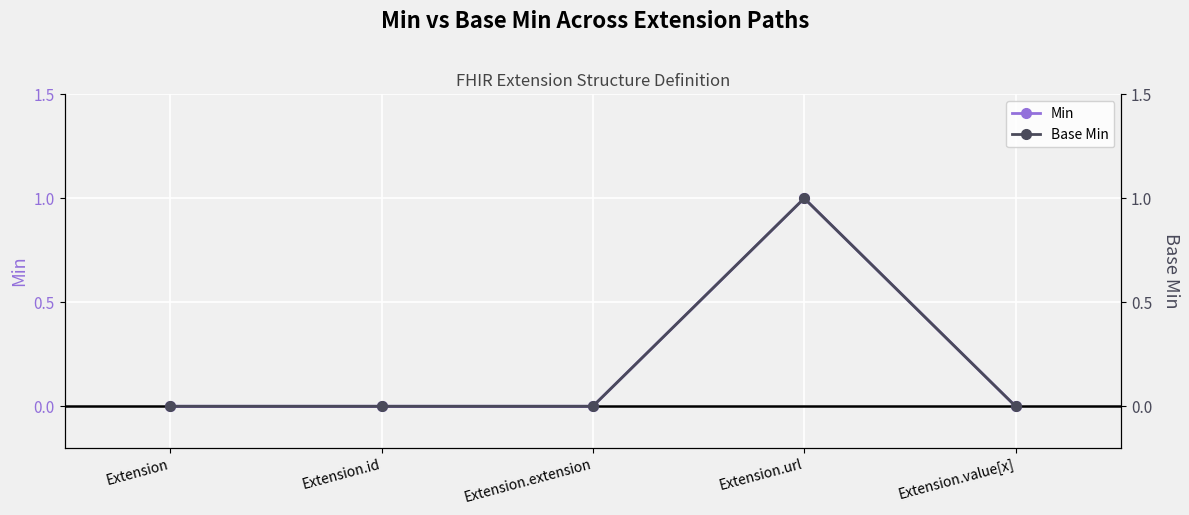

True or false: Min has a value of 0 at Extension.

True